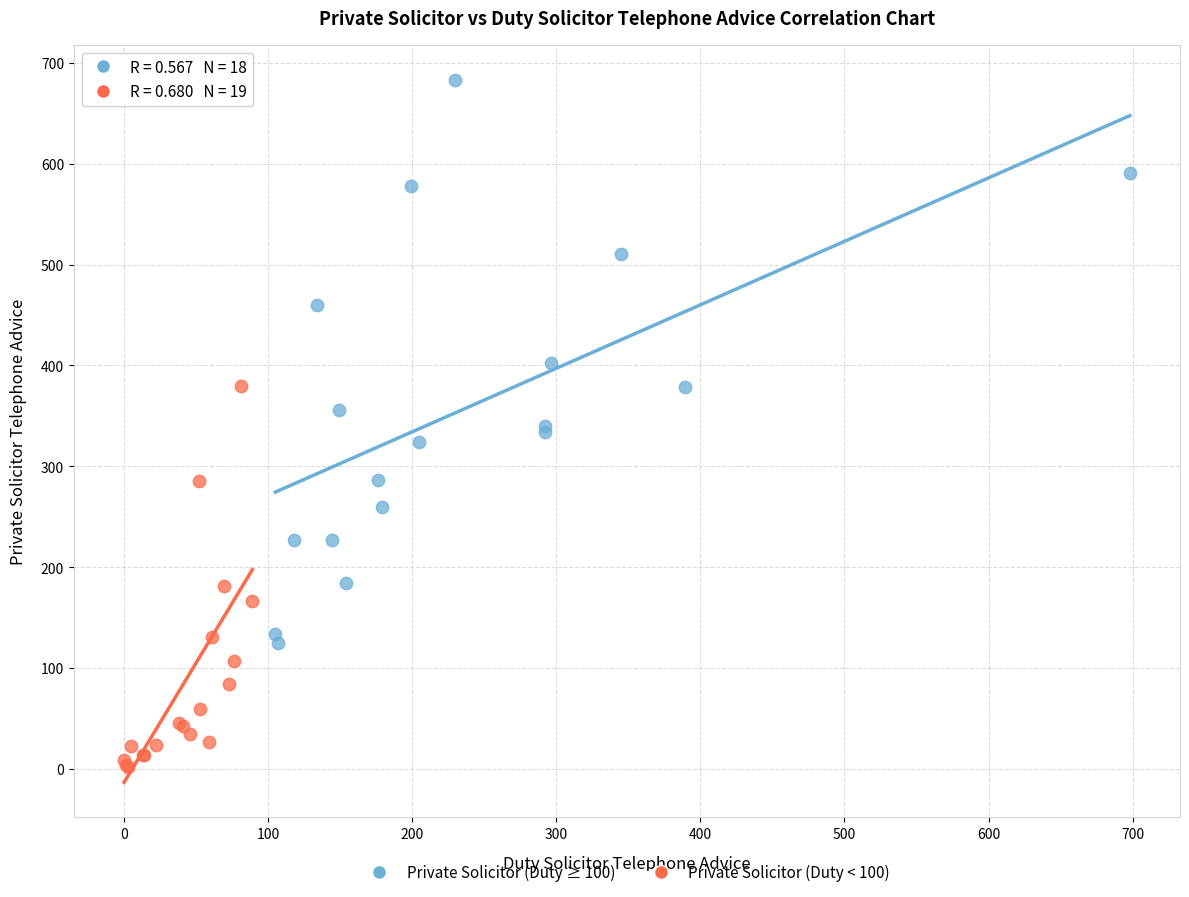

Which series contains the lowest Y value?

Private Solicitor (Duty < 100)